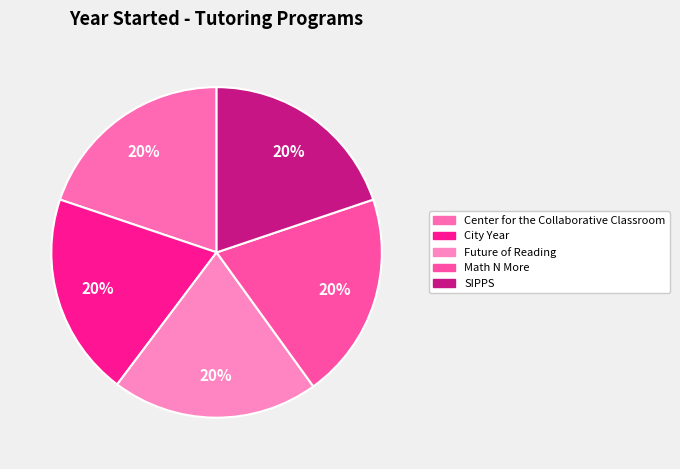

How many slices are in this pie chart?

5